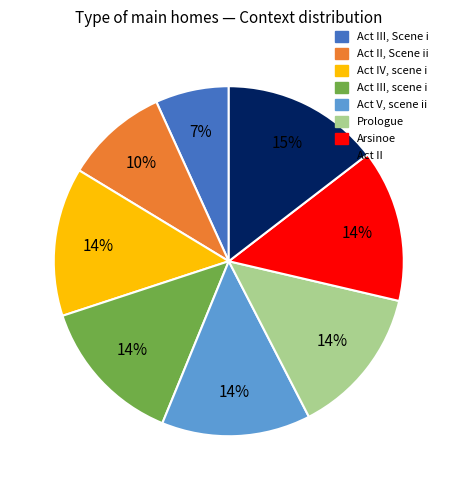

To the nearest percent, what is the difference between the largest and smallest slice percentages?

8%